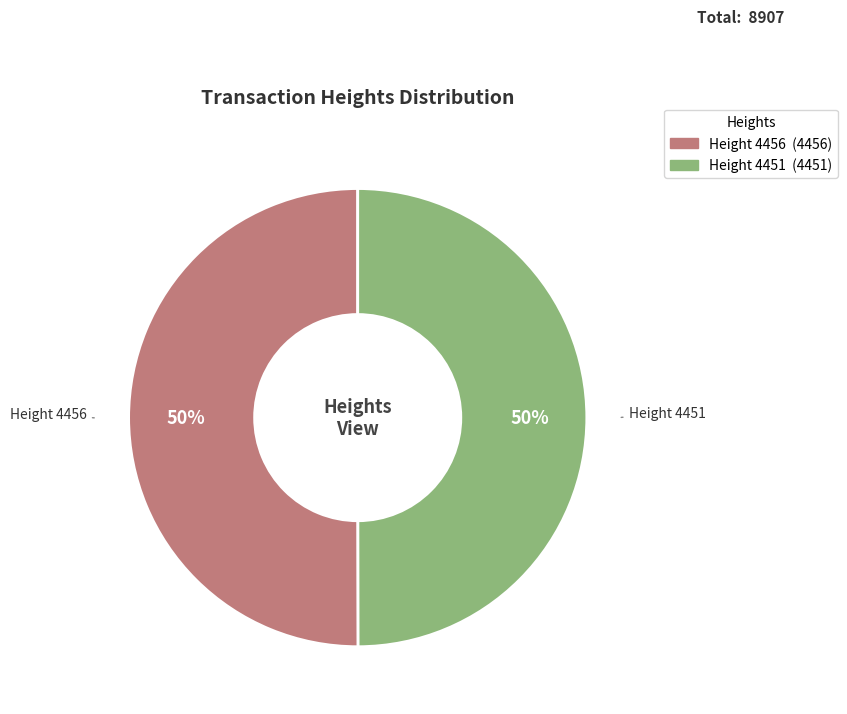

To the nearest percent, what is the average slice percentage?

50%